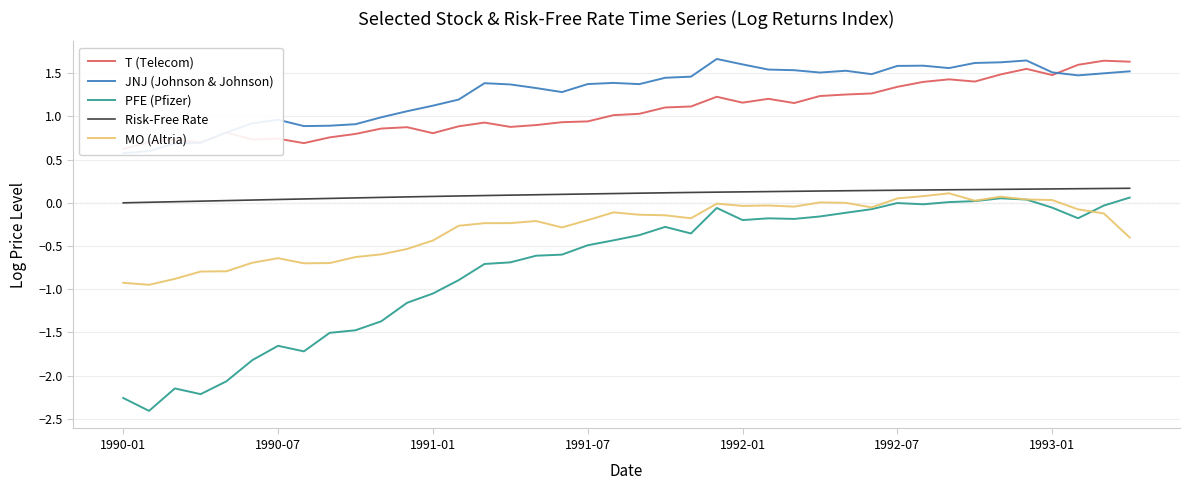

How many series are shown in this chart?

5